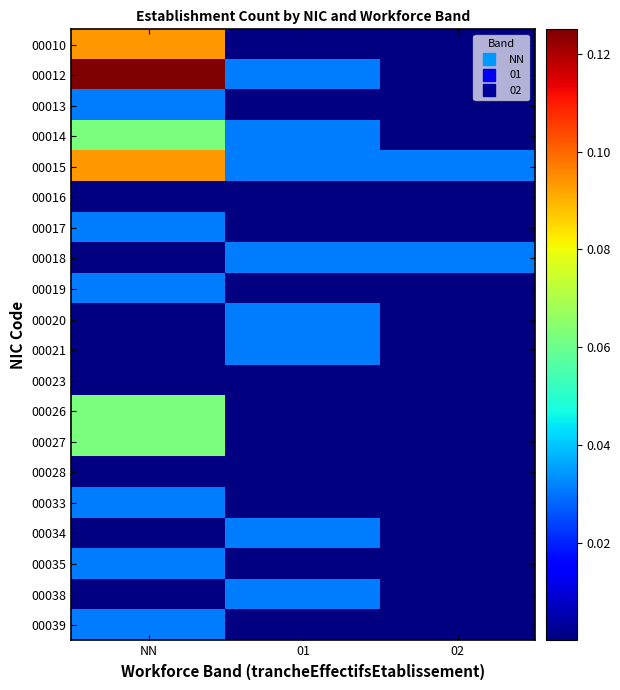

Count the number of categories in the chart.

3